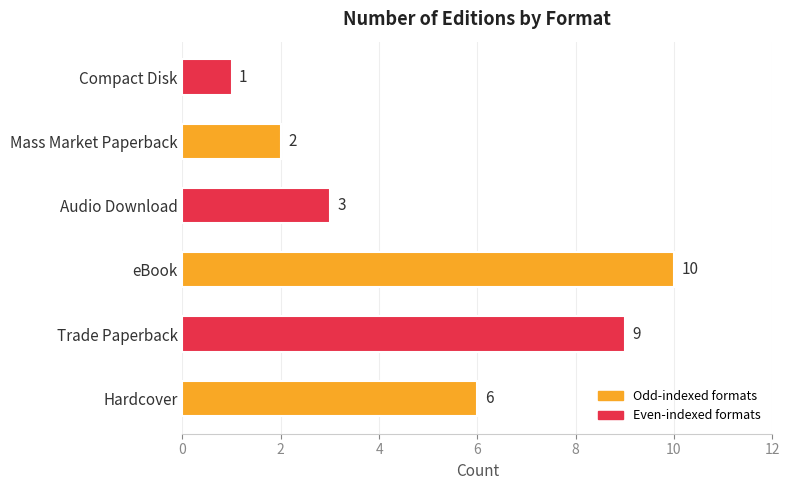

How many data points are less than 6?

3